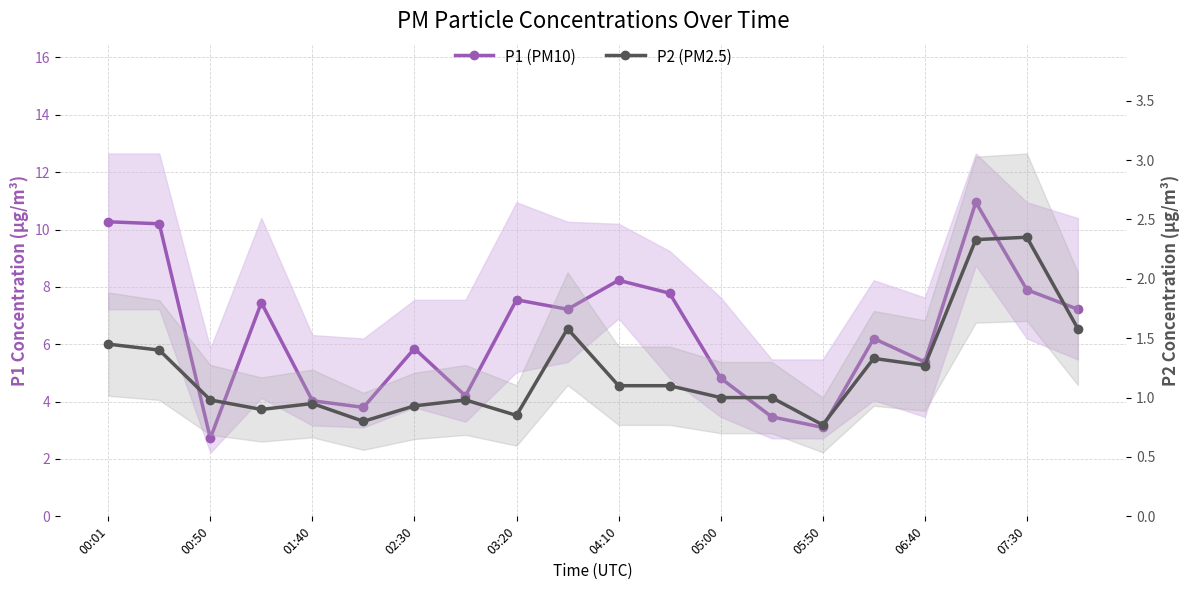

What is the approximate value of P2 (PM2.5) at 01:40?

0.9